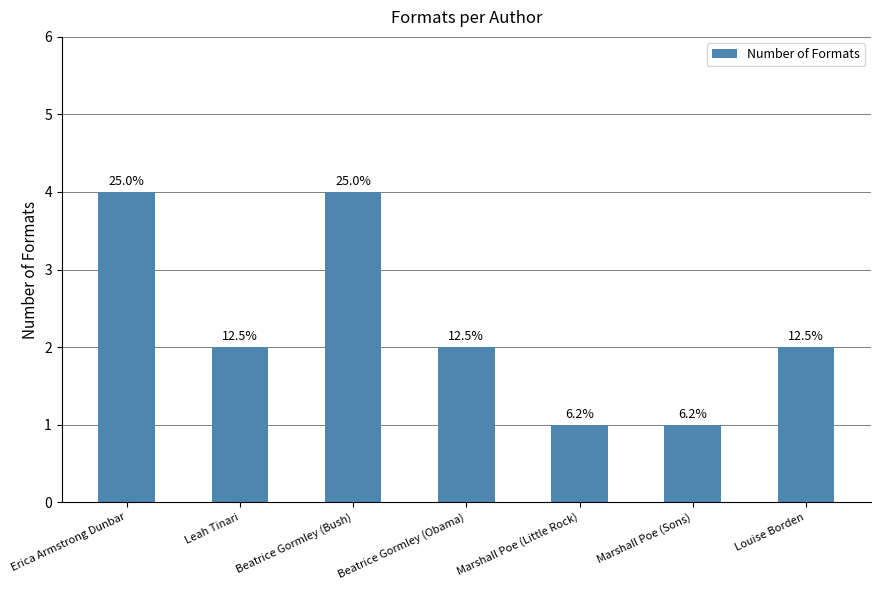

What is the value of the 6th bar from the left?

1